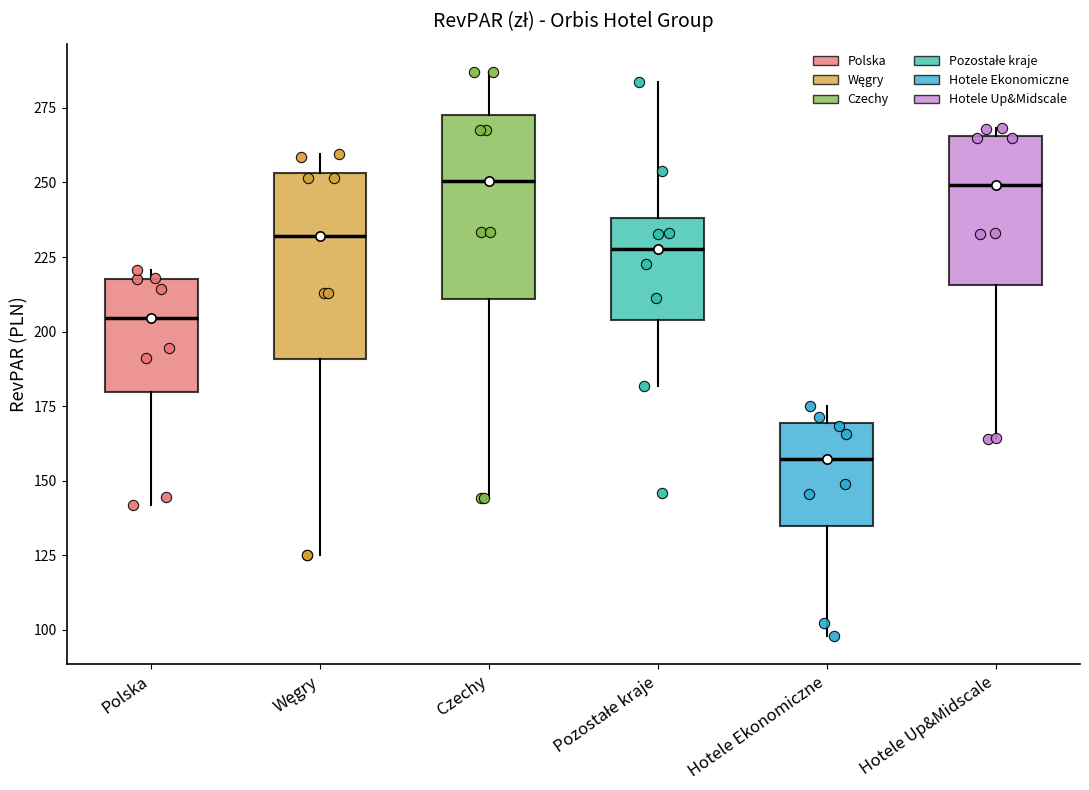

Which box's median line is the lowest?

Hotele Ekonomiczne